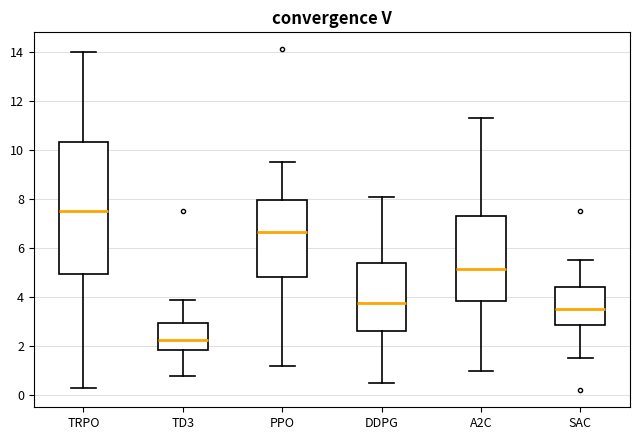

Which box's median line is the lowest?

TD3